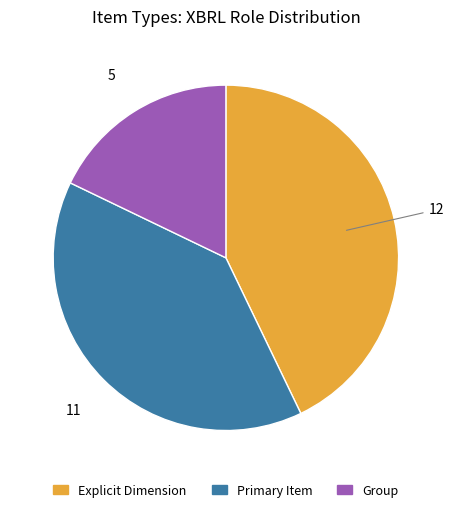

Count the number of slices in the pie.

3